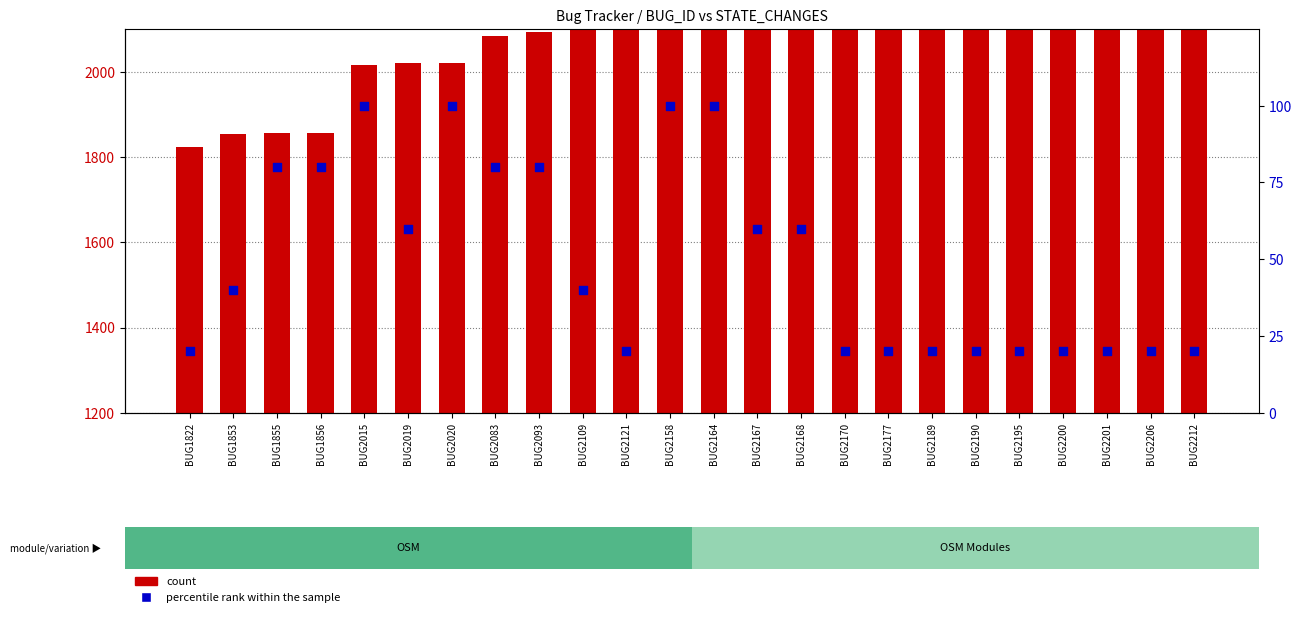

What are all the series names shown in the legend?

count, percentile rank within the sample